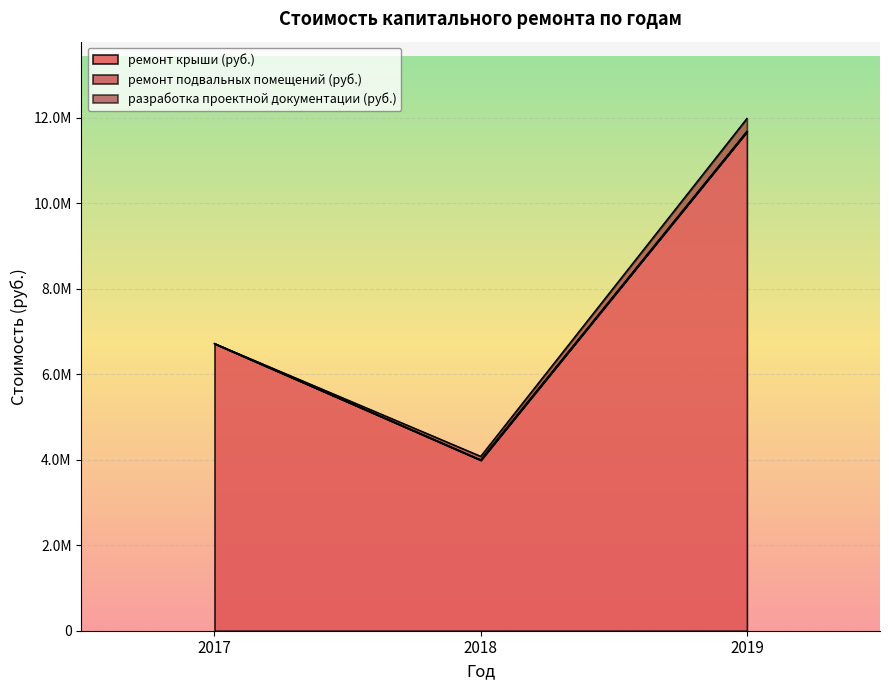

At which label is ремонт подвальных помещений (руб.) closest to 0?

2017